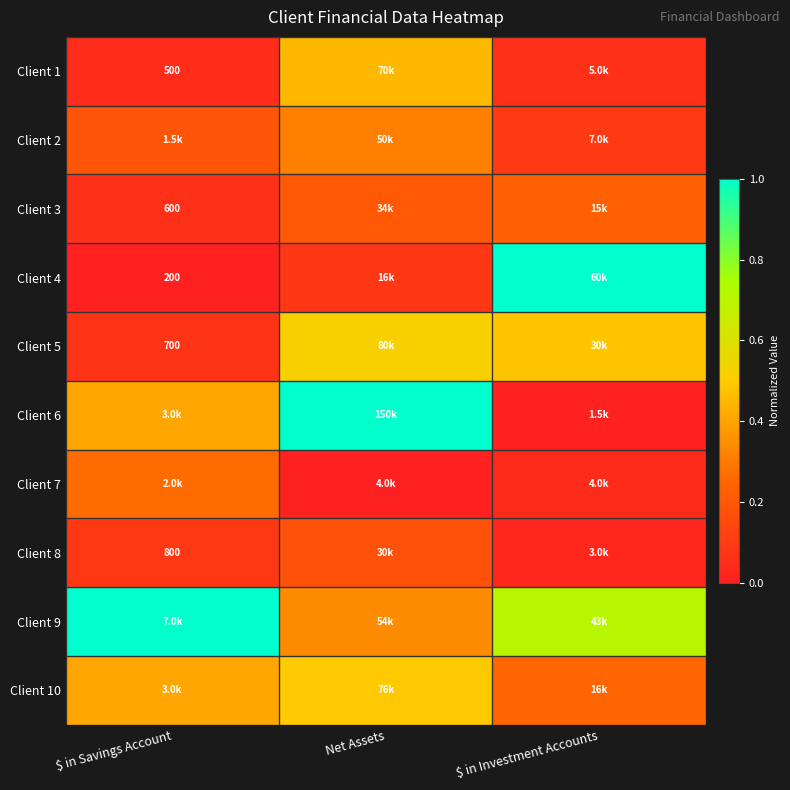

At how many categories does at least one series exceed 0?

3